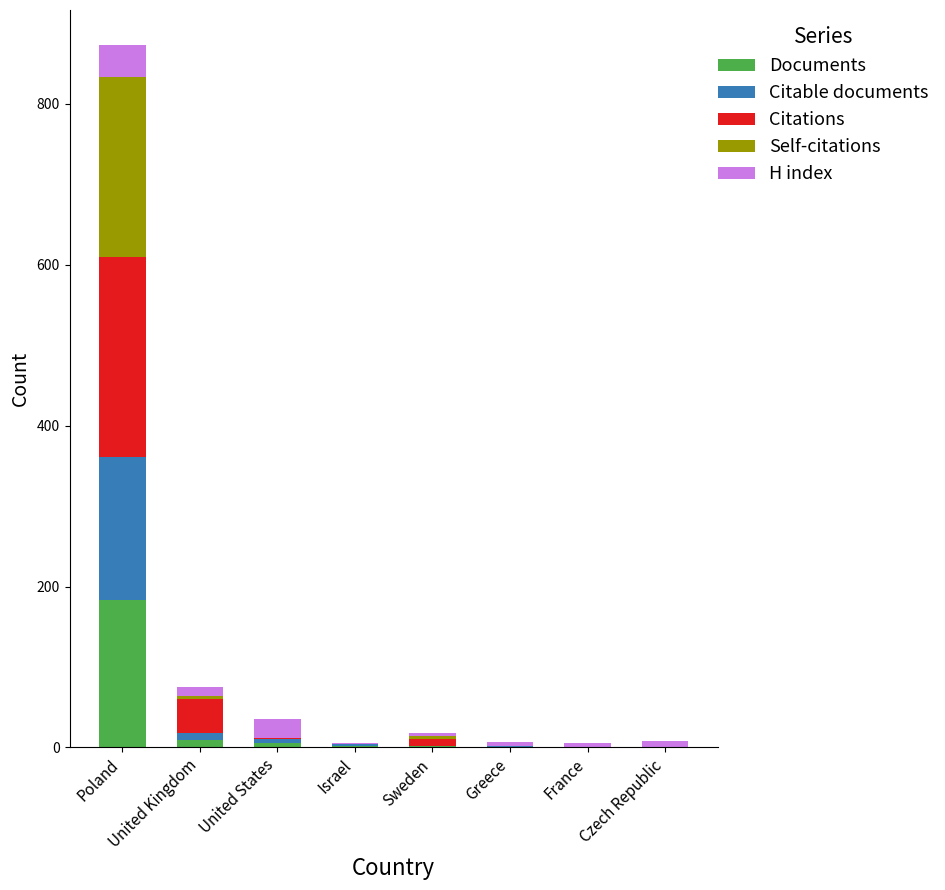

Which category has the highest value in the Documents series?

Poland